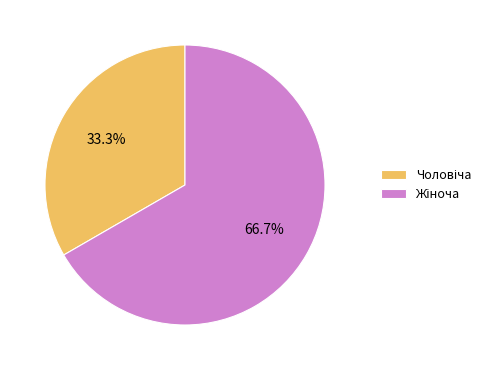

Does any single category account for the majority?

Yes